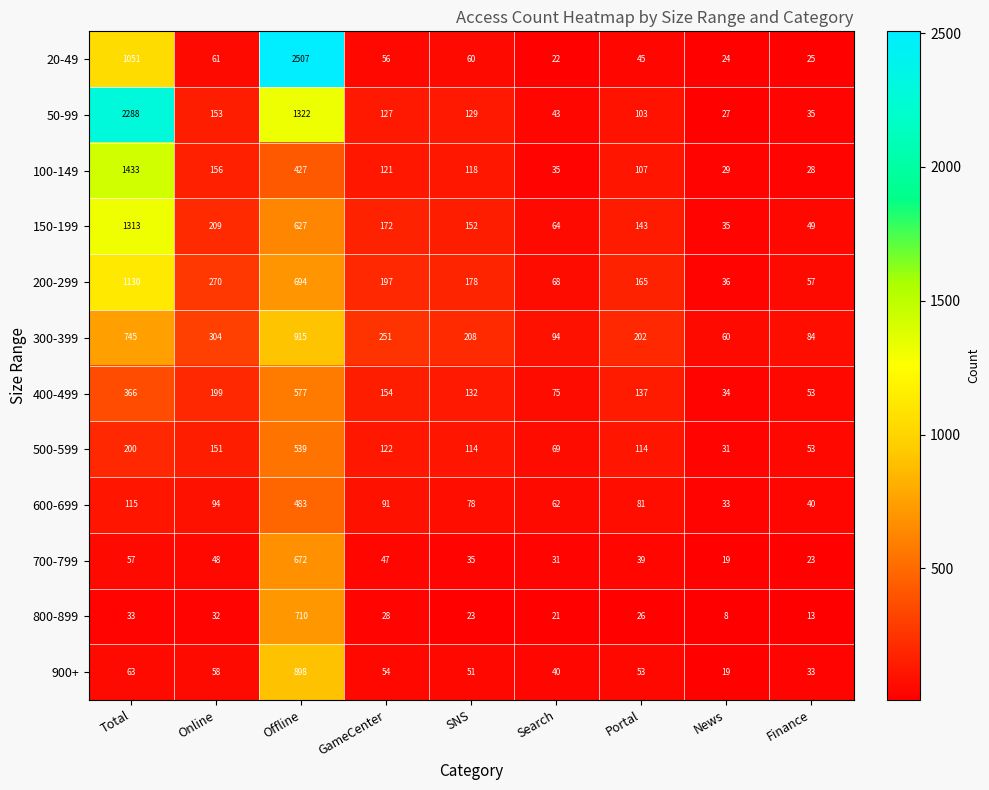

Is it true that 50-99 equals 127 at GameCenter?

True